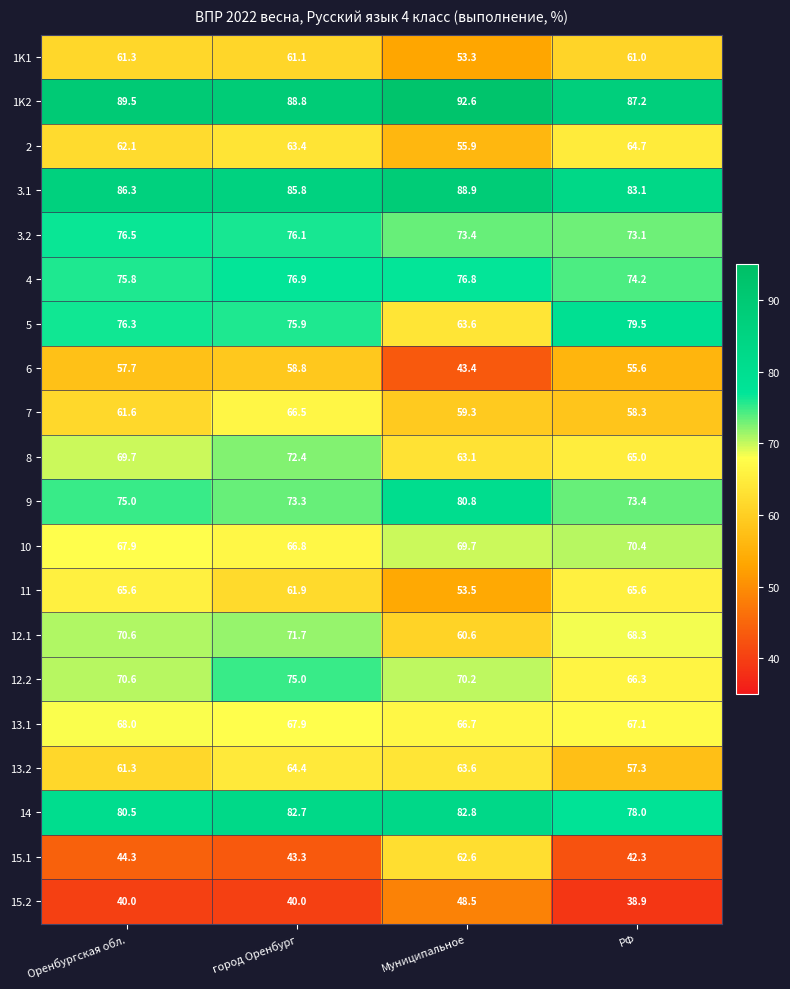

What is the minimum value shown in the chart?

38.9